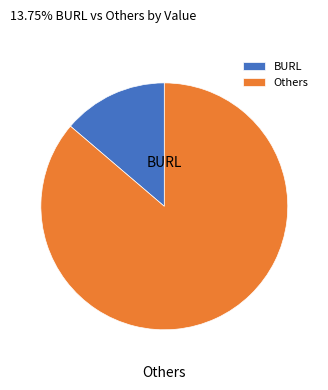

Count the number of slices in the pie.

2